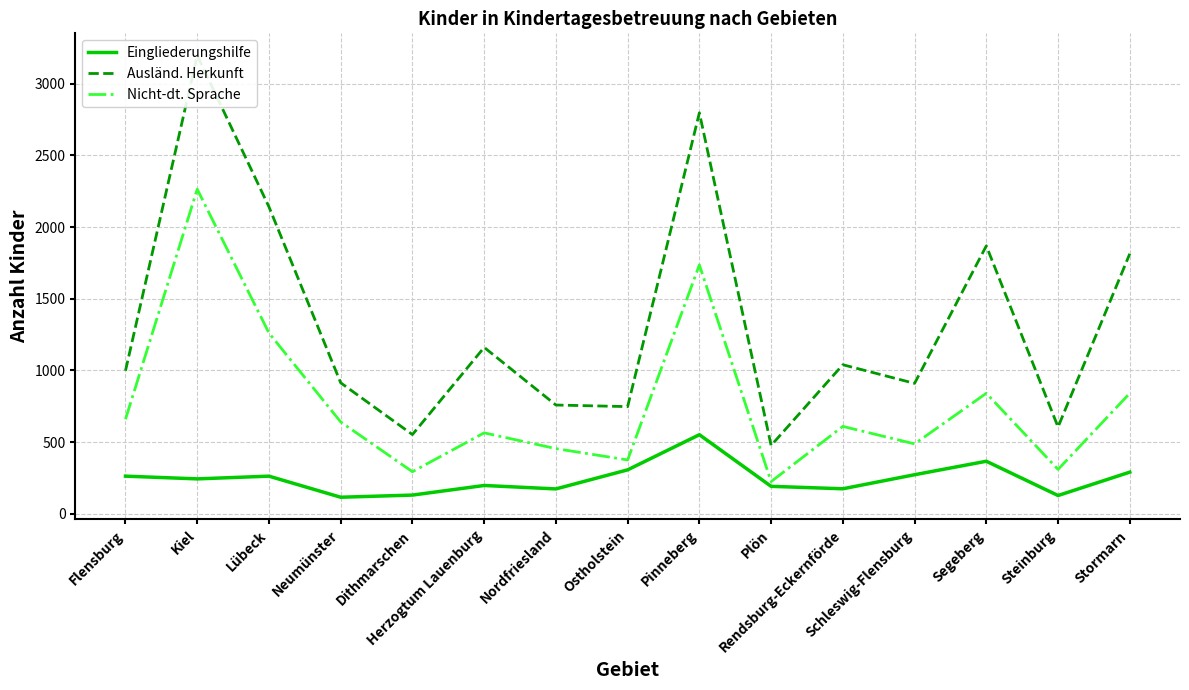

Read the Ausländ. Herkunft value at Nordfriesland, to the nearest 100.

800